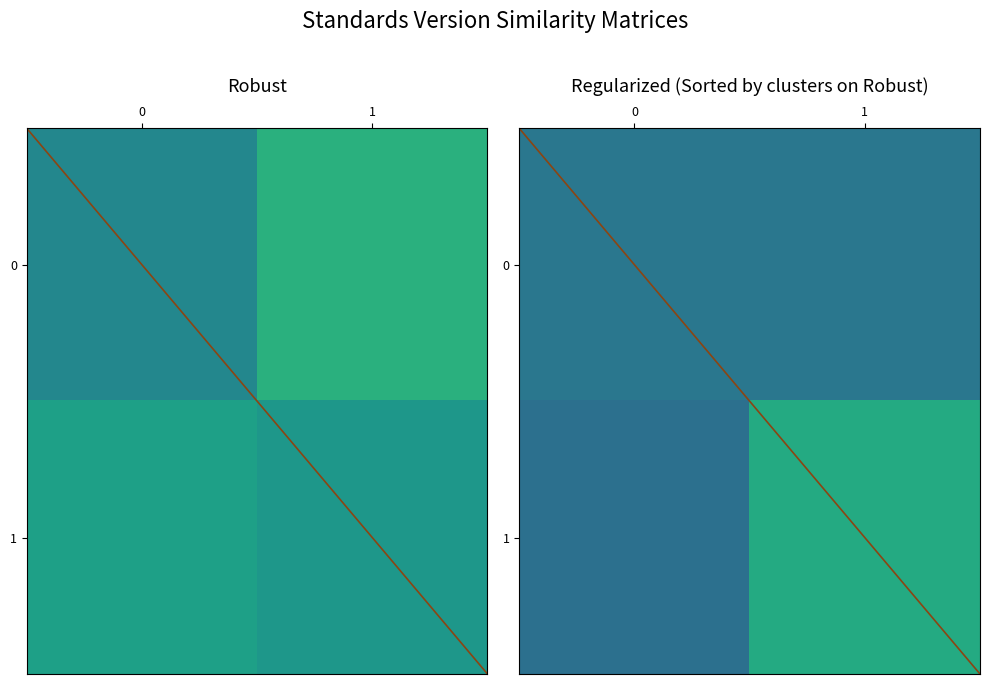

Which series has the largest total across all categories?

1